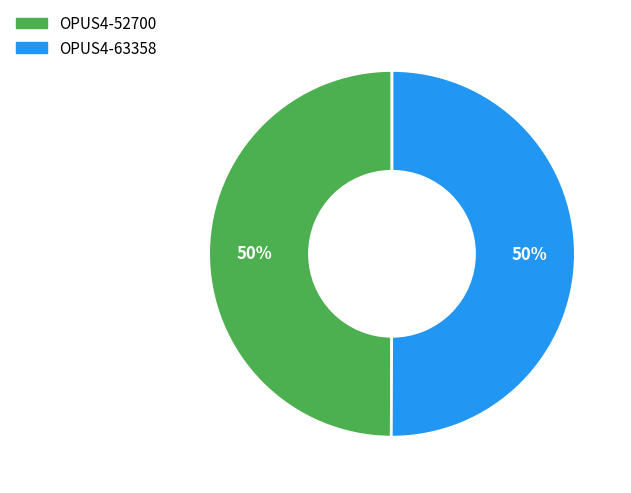

What is the ratio of the value at OPUS4-52700 to the value at OPUS4-63358?

1.0